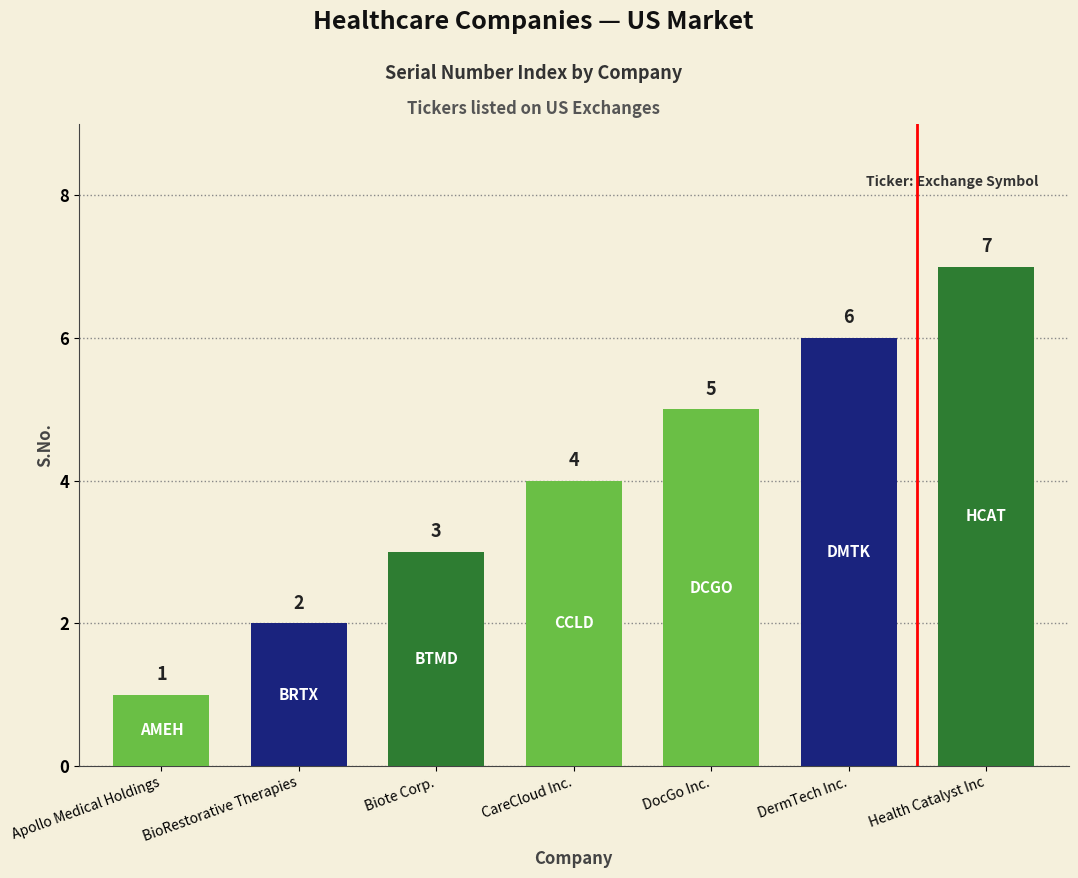

Reading right to left, list all the values displayed in this chart.

Health Catalyst Inc=7	DermTech Inc.=6	DocGo Inc.=5	CareCloud Inc.=4	Biote Corp.=3	BioRestorative Therapies=2	Apollo Medical Holdings=1